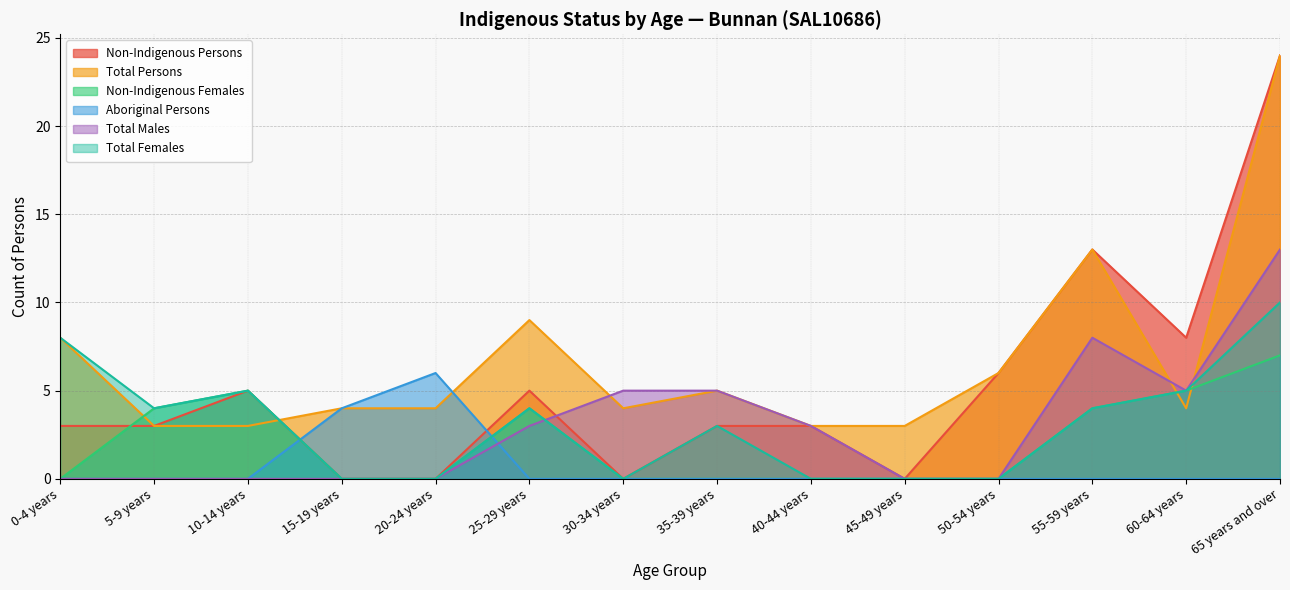

True or false: Non-Indigenous Persons and Total Females intersect in this chart.

False